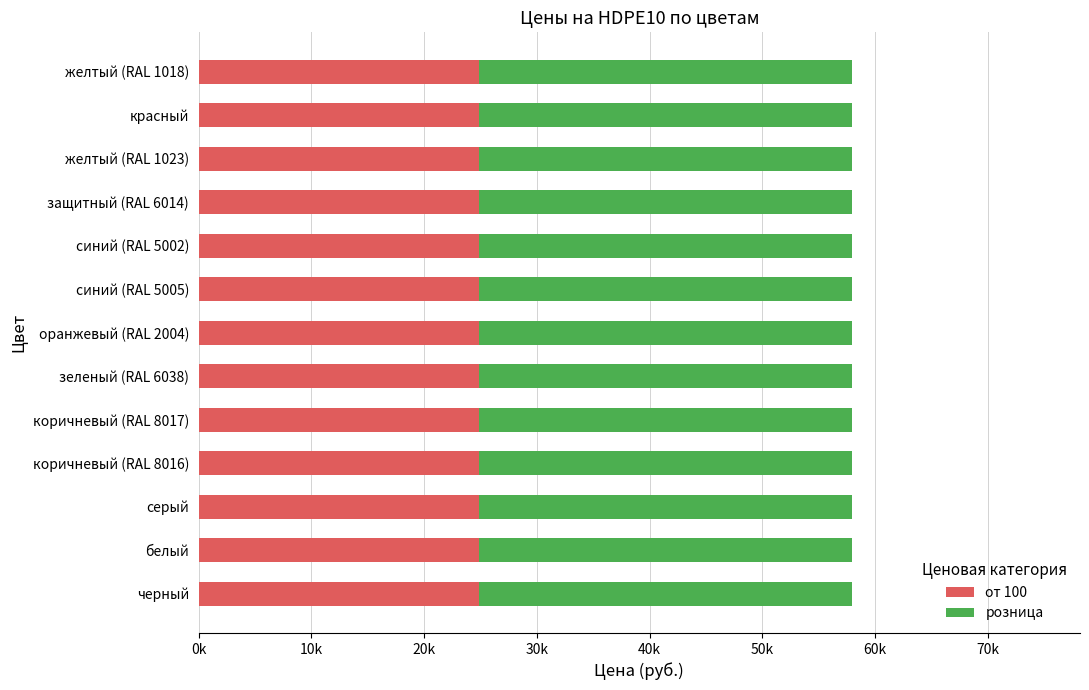

Reading left to right, transcribe all the data shown in this chart.

от 100: 24900	24900	24900	24900	24900	24900	24900	24900	24900	24900	24900	24900	24900
розница: 33000	33000	33000	33000	33000	33000	33000	33000	33000	33000	33000	33000	33000